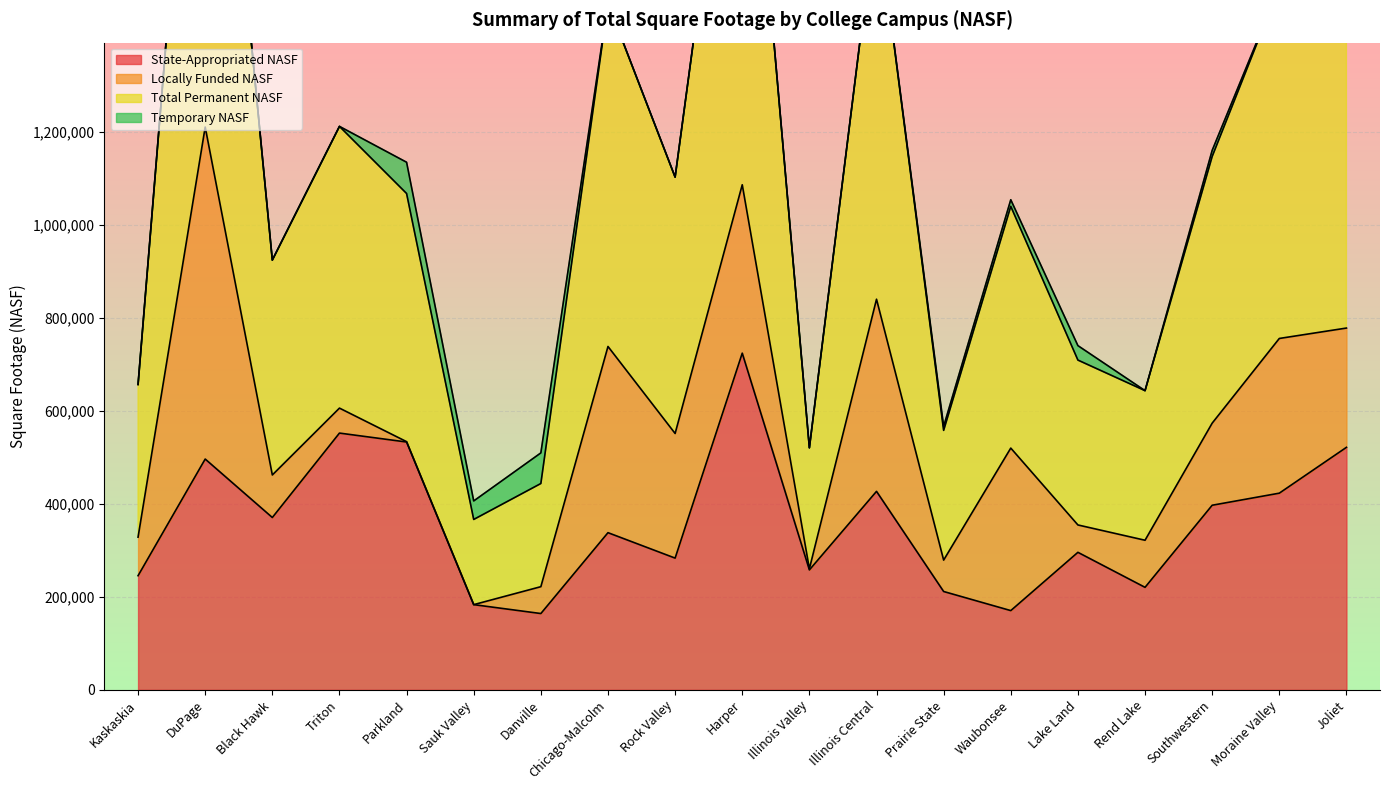

What is the maximum value for State-Appropriated NASF?

724538